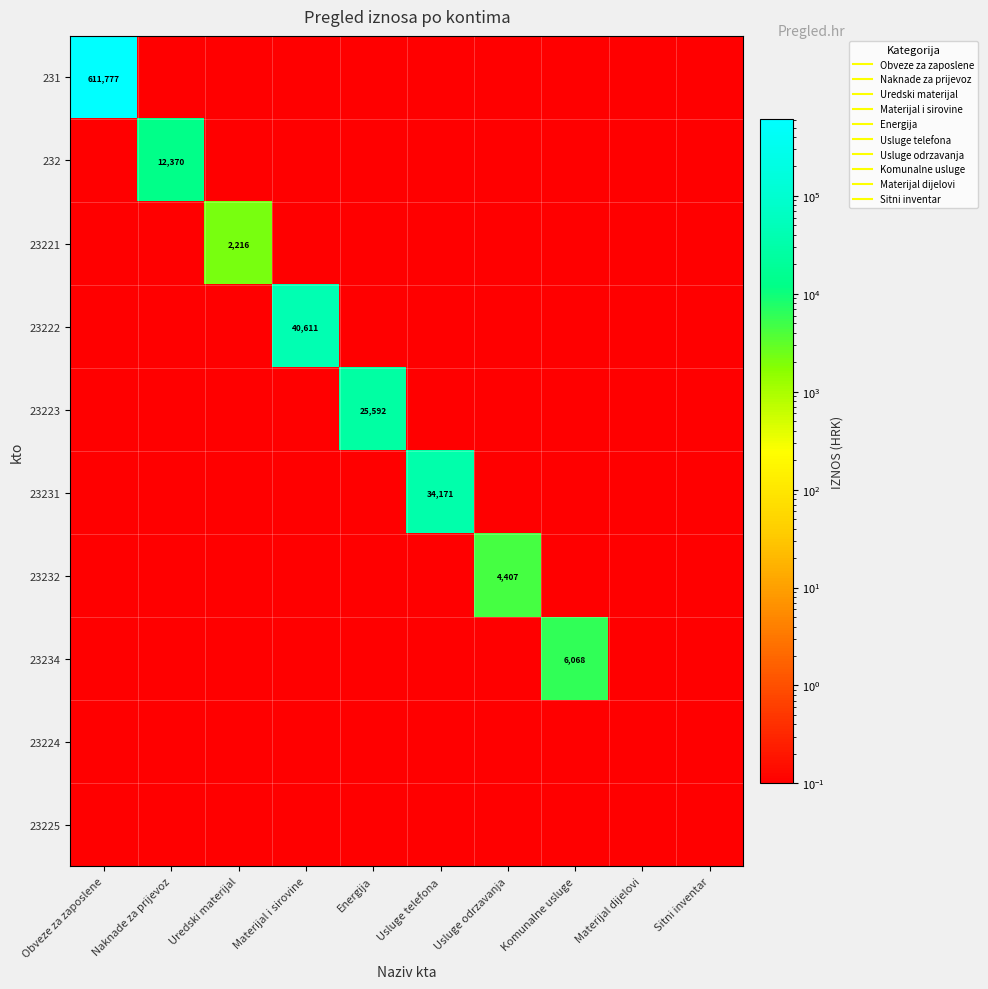

What is the difference between the maximum and second lowest values in the 23231 series?

34170.7